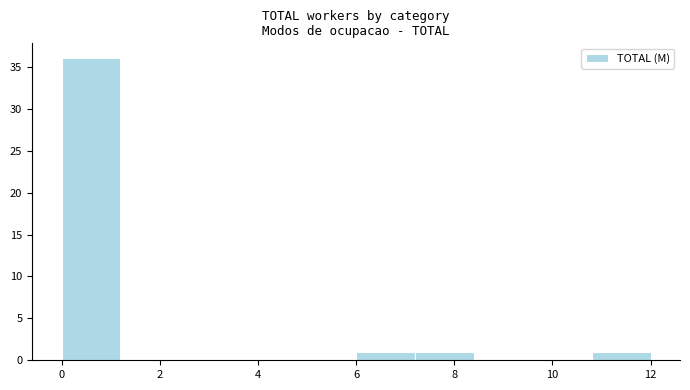

Reading left to right, list every bar in this chart as the range it spans on the x-axis followed by its height. The values are not printed on the chart, so give them approximately, as read against the axis.

0.0 to 1.2: 36
1.2 to 2.4: 0
2.4 to 3.6: 0
3.6 to 4.8: 0
4.8 to 6.0: 0
6.0 to 7.2: 1
7.2 to 8.4: 1
8.4 to 9.6: 0
9.6 to 10.8: 0
10.8 to 12.0: 1